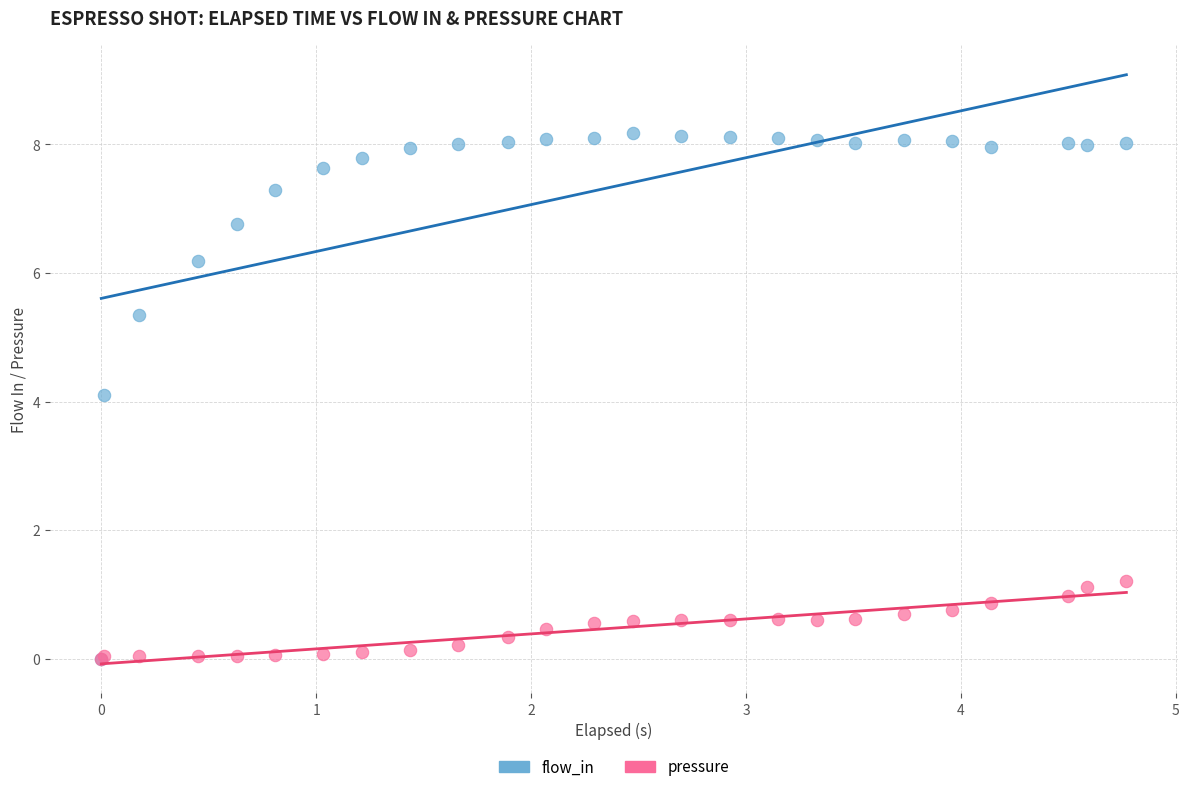

Which series has the largest Y range (max minus min)?

flow_in